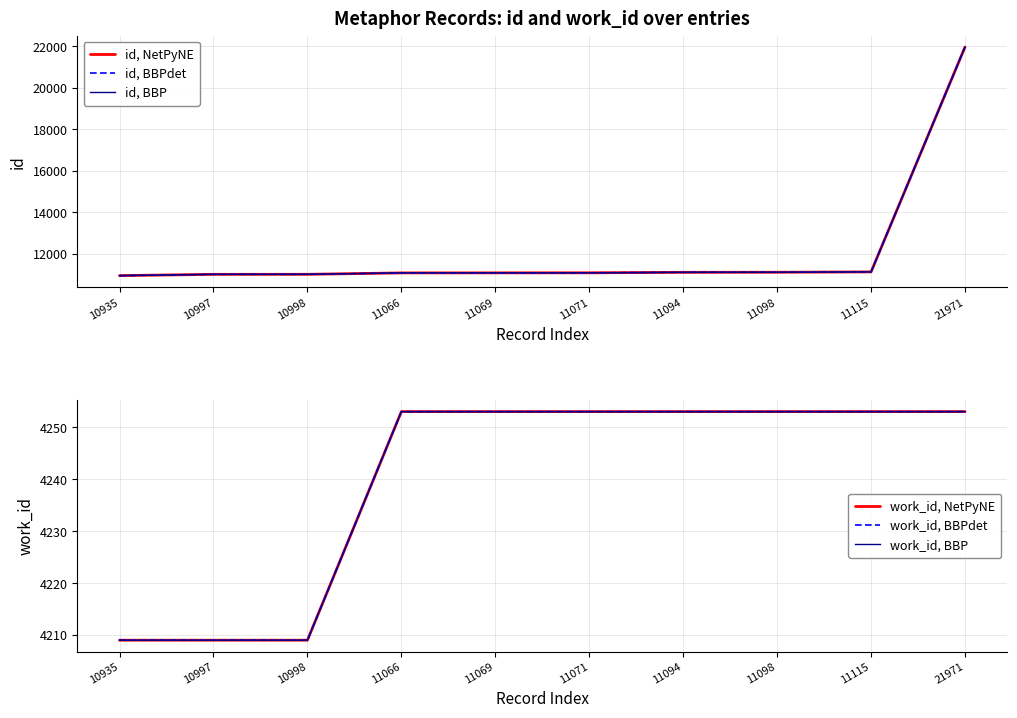

What is the minimum value for id, NetPyNE?

10935